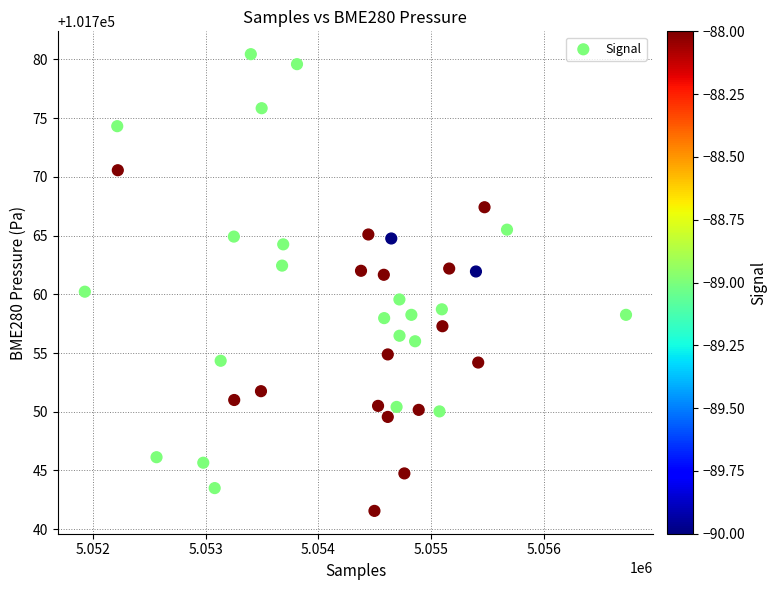

What is the range of Y values (max minus min)?

38.9